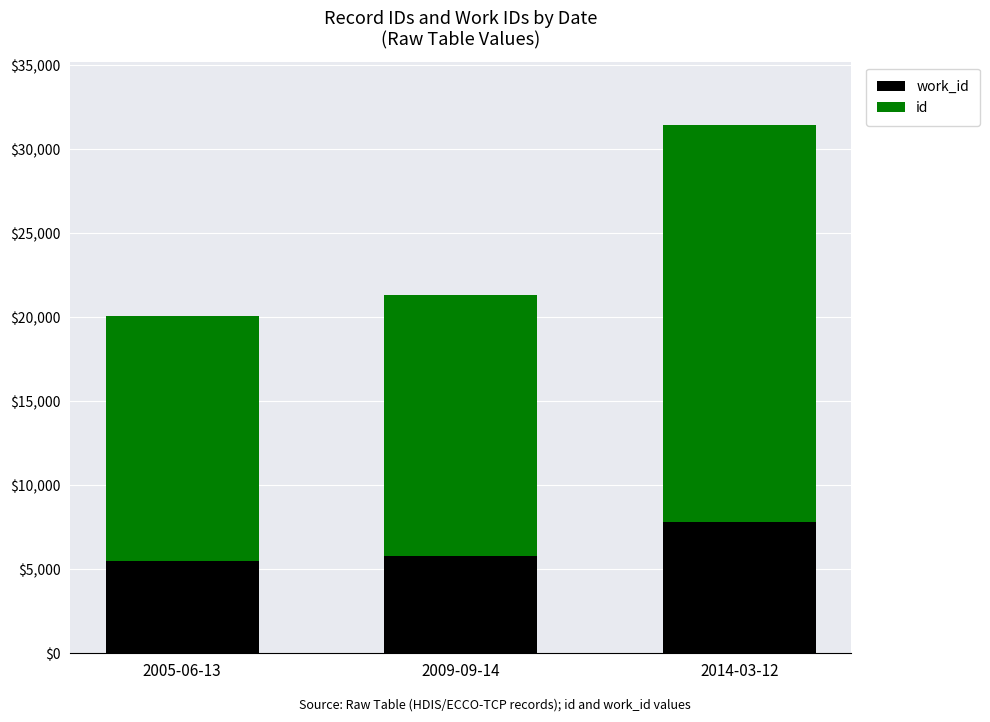

What is the total value across all series at 2014-03-12?

31451